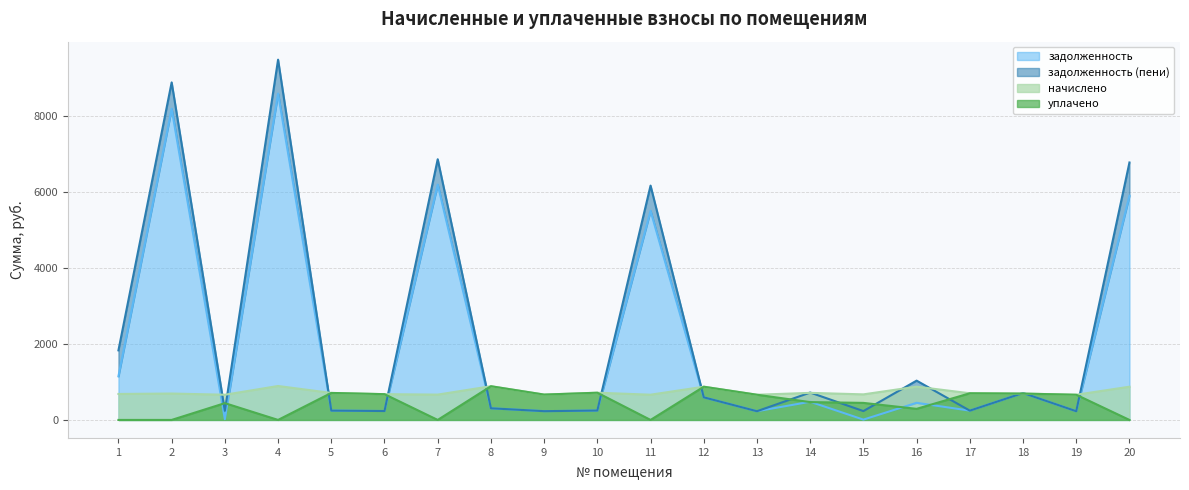

List the series in order of their overall mean, highest first.

задолженность (пени), задолженность, начислено, уплачено